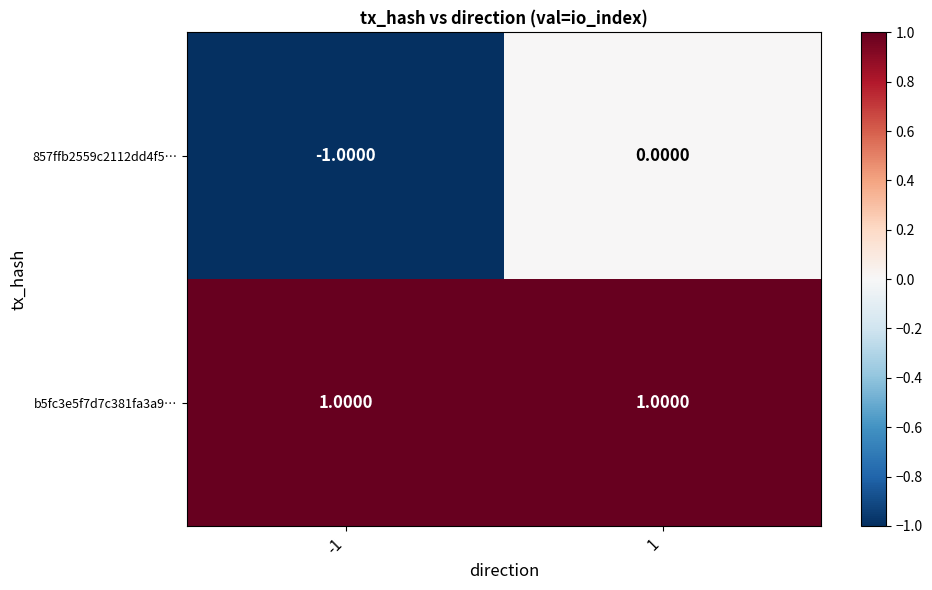

What is the smallest value displayed?

-1